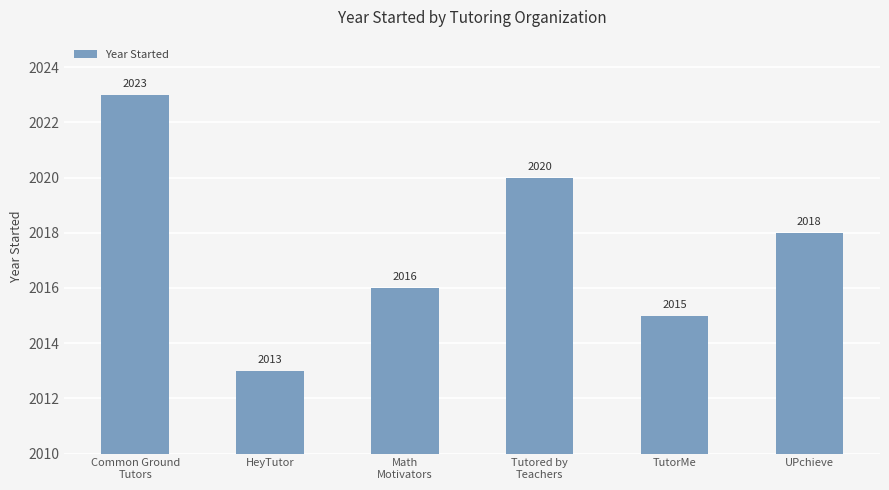

Read the value at HeyTutor.

2013